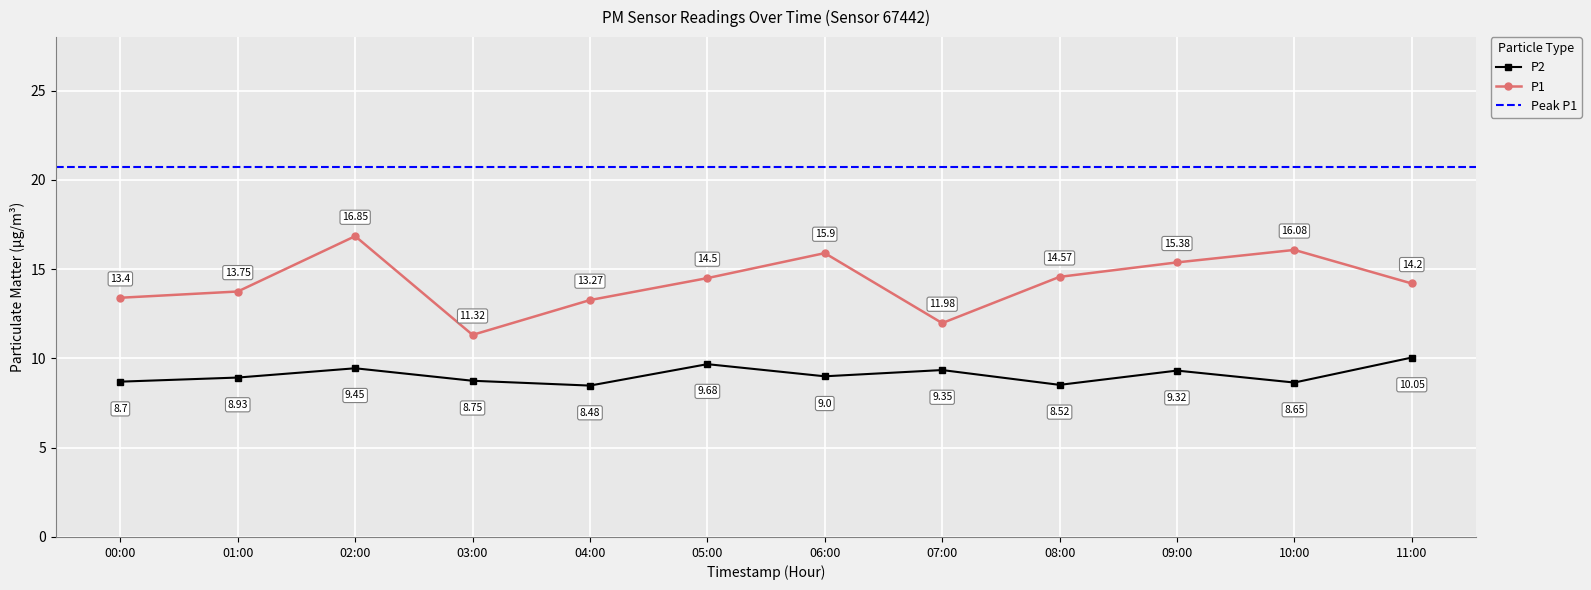

List the labels in order of P2 value, largest first.

11:00, 05:00, 02:00, 07:00, 09:00, 06:00, 01:00, 03:00, 00:00, 10:00, 08:00, 04:00